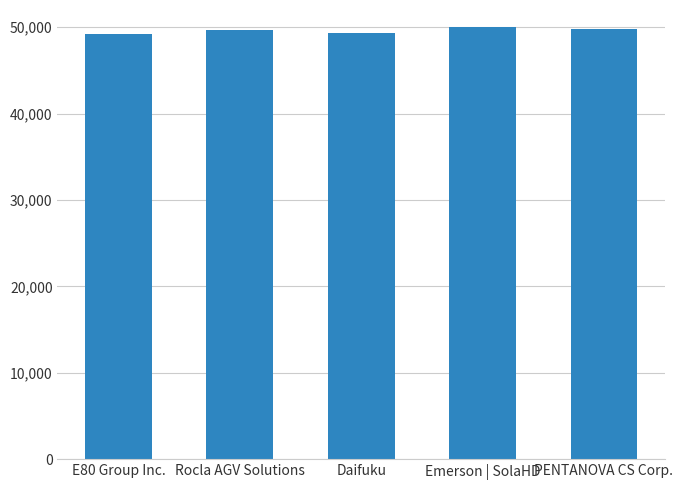

How many data points are less than 49675?

2